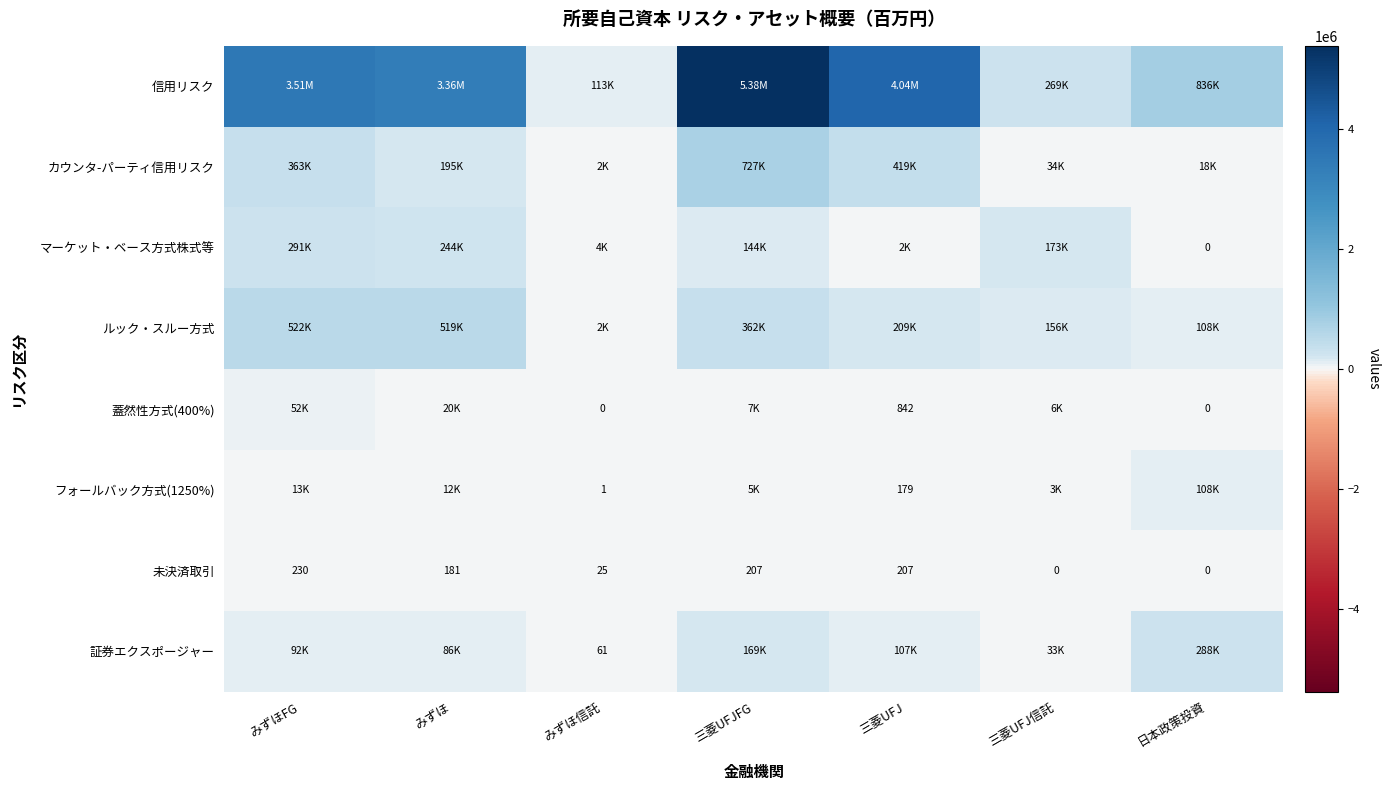

What is the highest value of the フォールバック方式(1250%) series?

108499